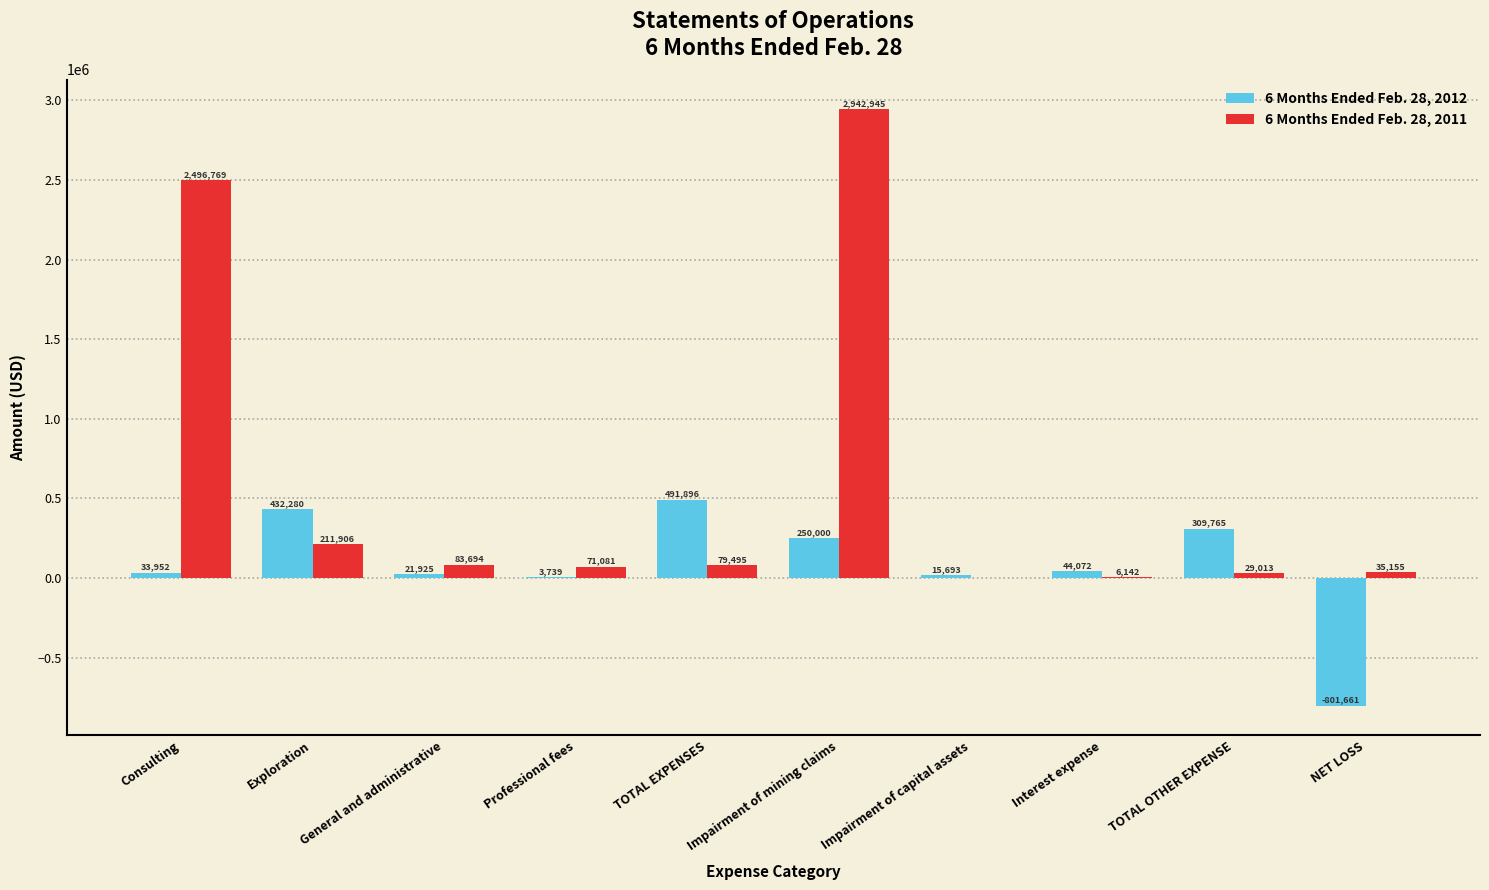

Read the 6 Months Ended Feb. 28, 2012 value at TOTAL EXPENSES.

491896